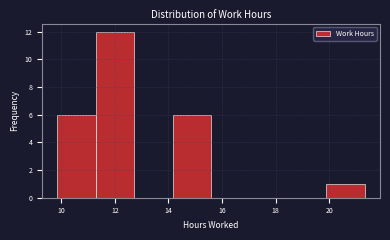

Which range on the x-axis has the tallest bar?

11.2 to 12.8